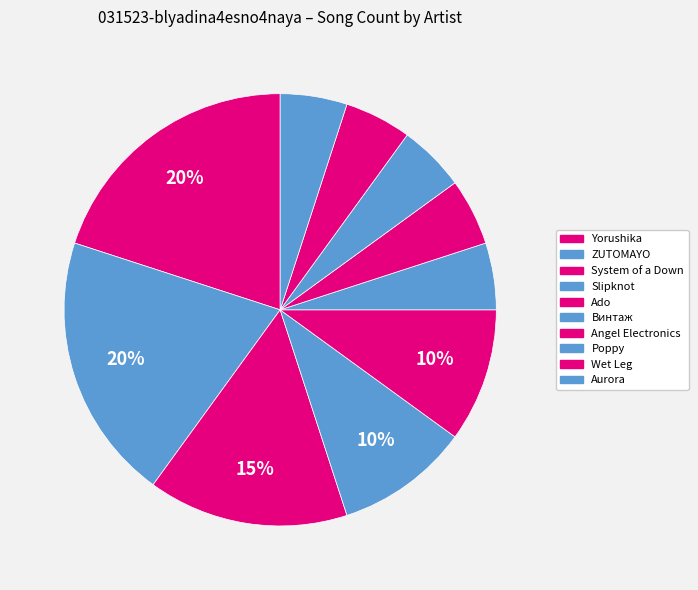

True or false: Aurora accounts for 1% of the total.

False